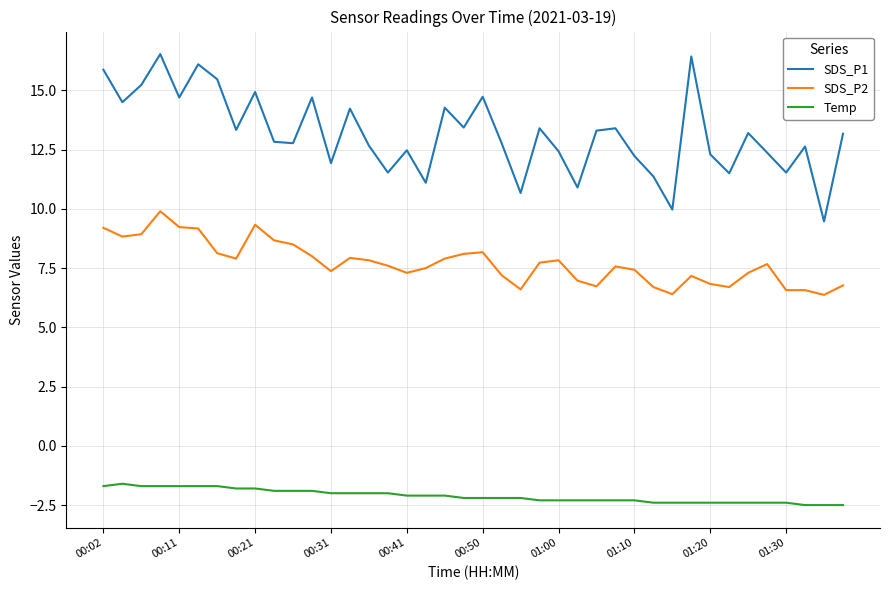

Rank the series by their maximum value, from lowest to highest.

Temp, SDS_P2, SDS_P1